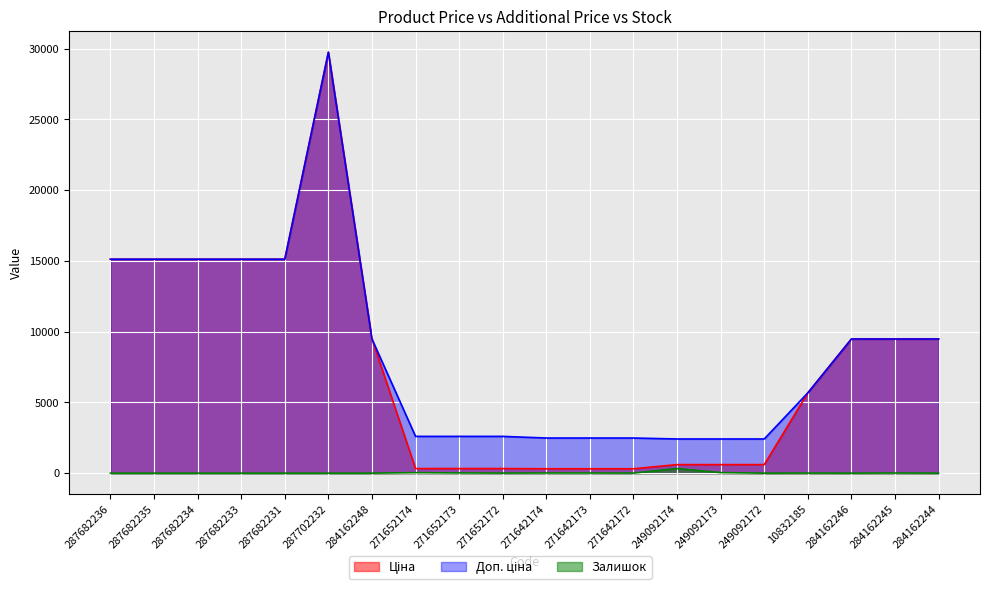

At how many categories does at least one series exceed 20517?

1